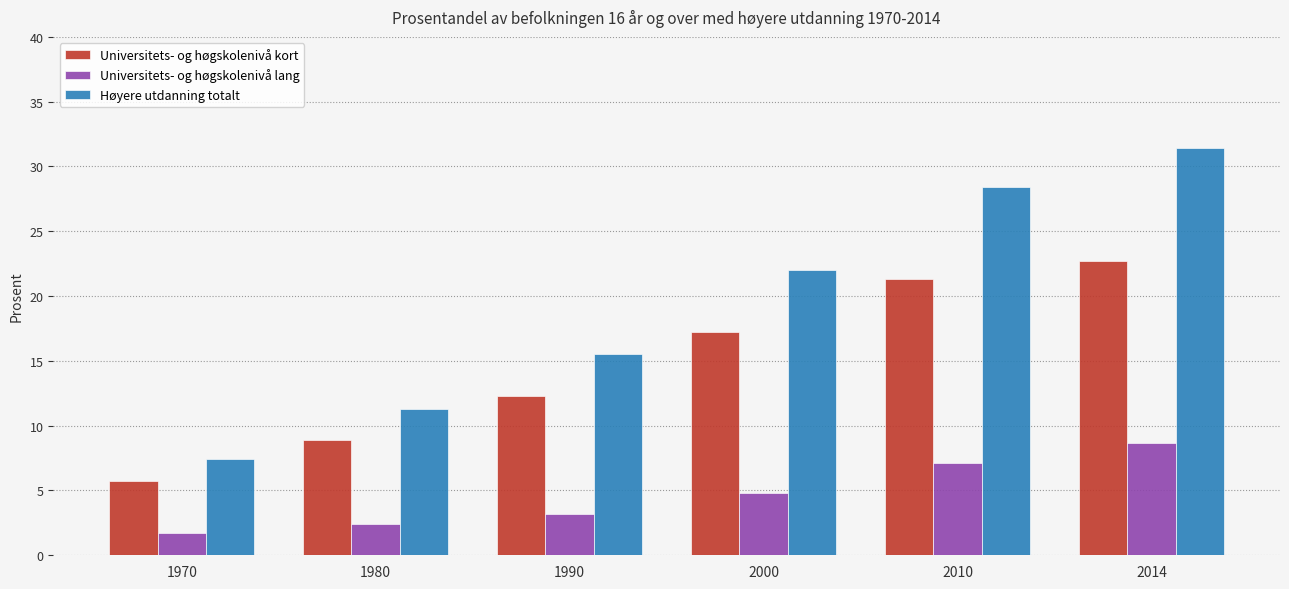

Which label corresponds to the largest value in the chart?

2014